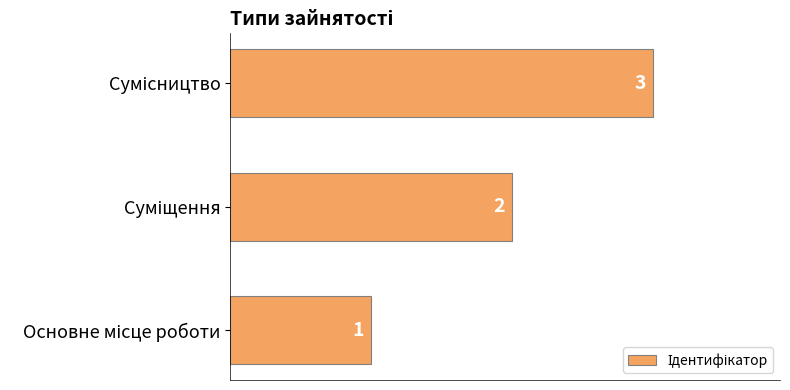

What is the greatest value displayed?

3